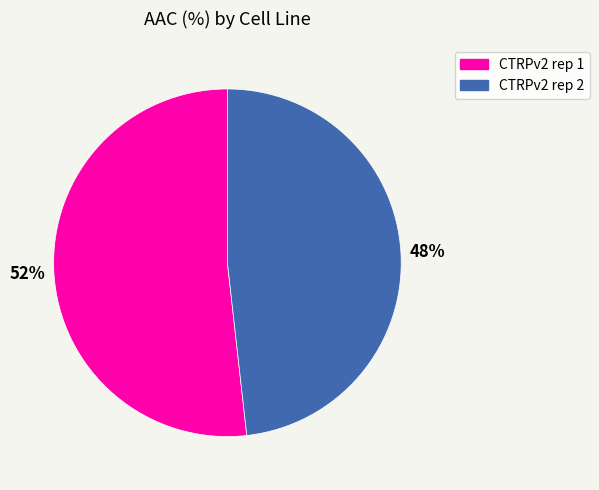

Combined, do CTRPv2 rep 2 and CTRPv2 rep 1 account for over 50%?

Yes